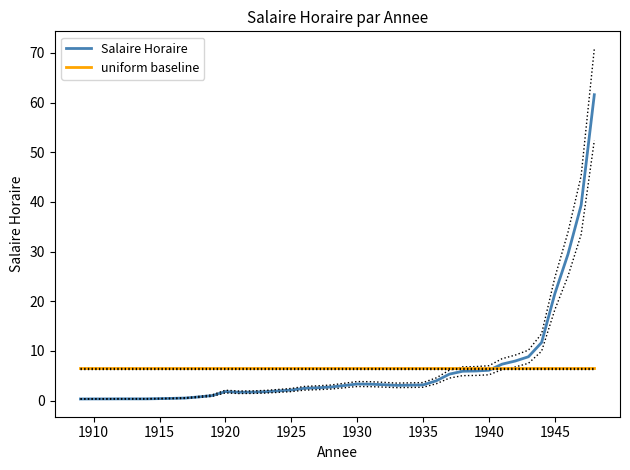

What is the value of the Salaire Horaire point at the 3rd from the left?

0.3